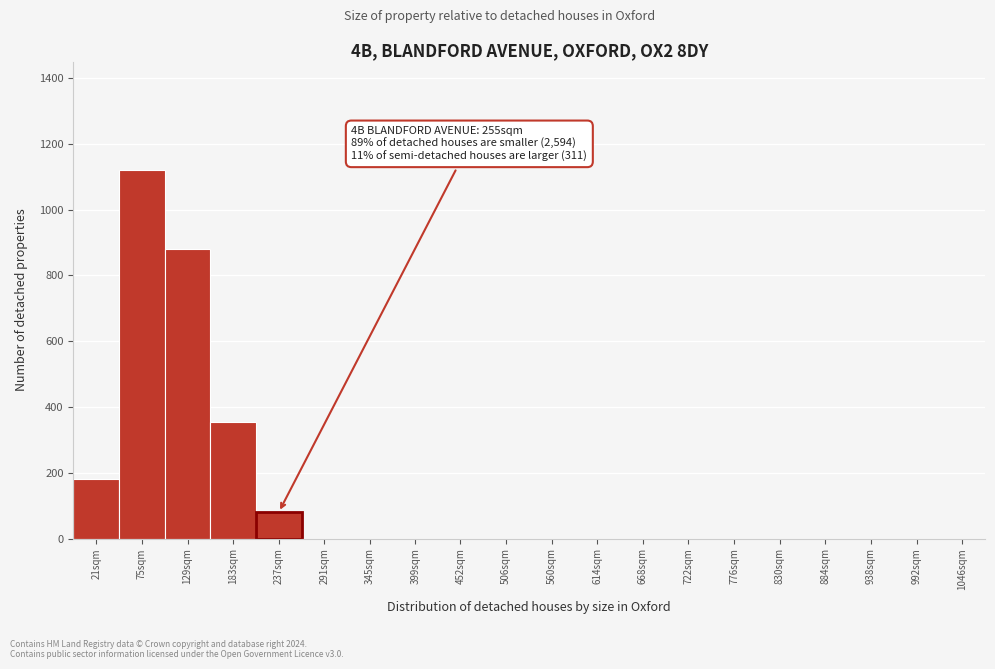

Reading left to right, list all the values displayed in this chart.

21sqm=182	75sqm=1120	129sqm=880	183sqm=355	237sqm=80	291sqm=0	345sqm=0	399sqm=0	452sqm=0	506sqm=0	560sqm=0	614sqm=0	668sqm=0	722sqm=0	776sqm=0	830sqm=0	884sqm=0	938sqm=0	992sqm=0	1046sqm=0